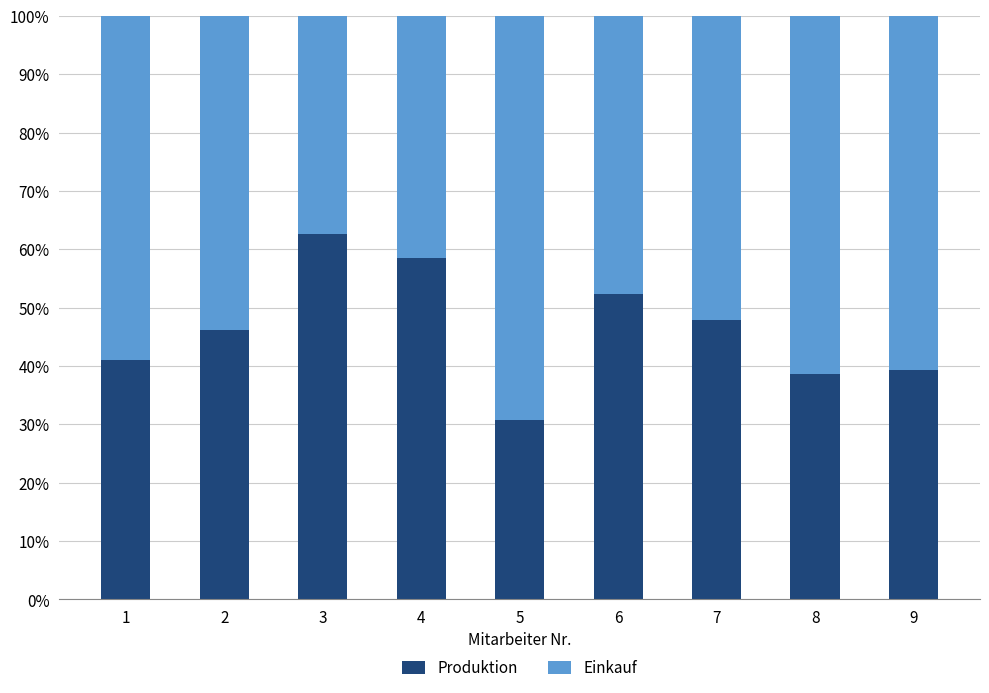

What is the value of the Produktion bar at the 2nd from the left?

46.2